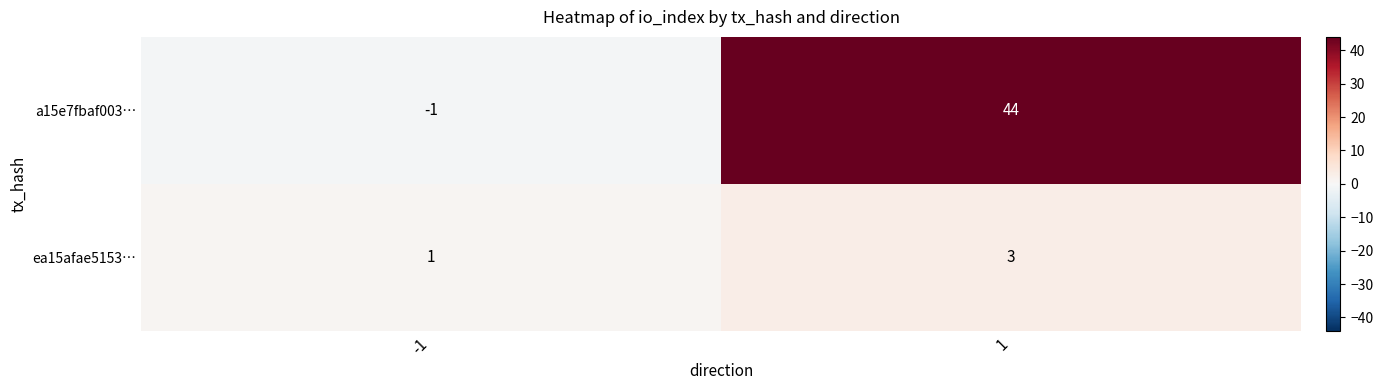

Read the a15e7fbaf003… value at 1, to the nearest 10.

40